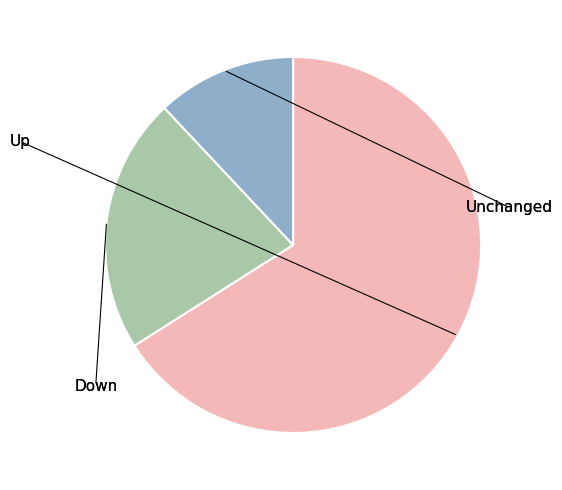

Does any single category account for the majority?

Yes